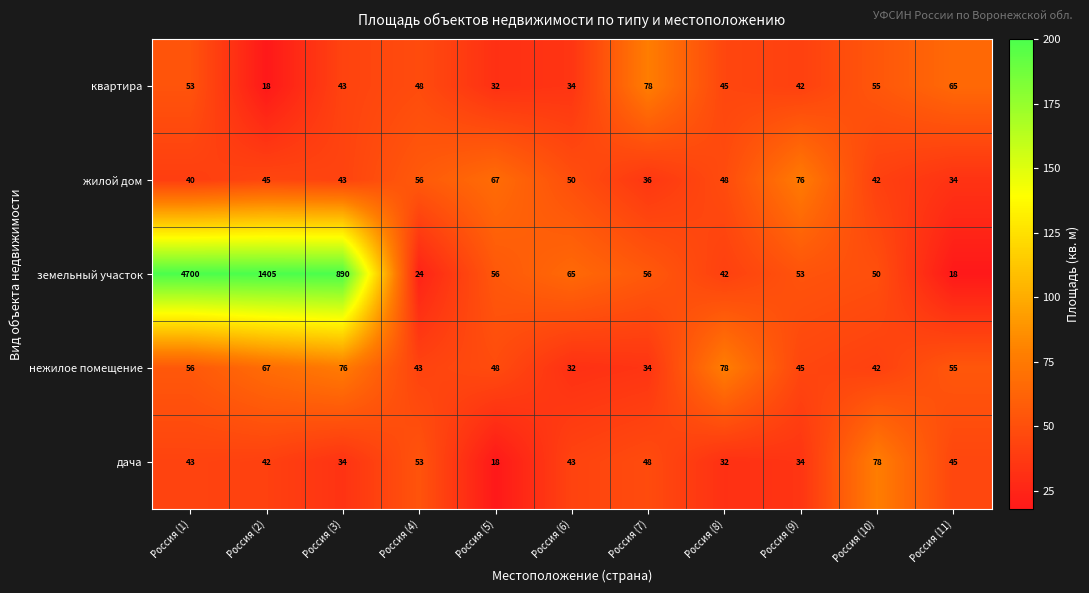

The value of земельный участок at Россия (11) is 27. True or false?

False